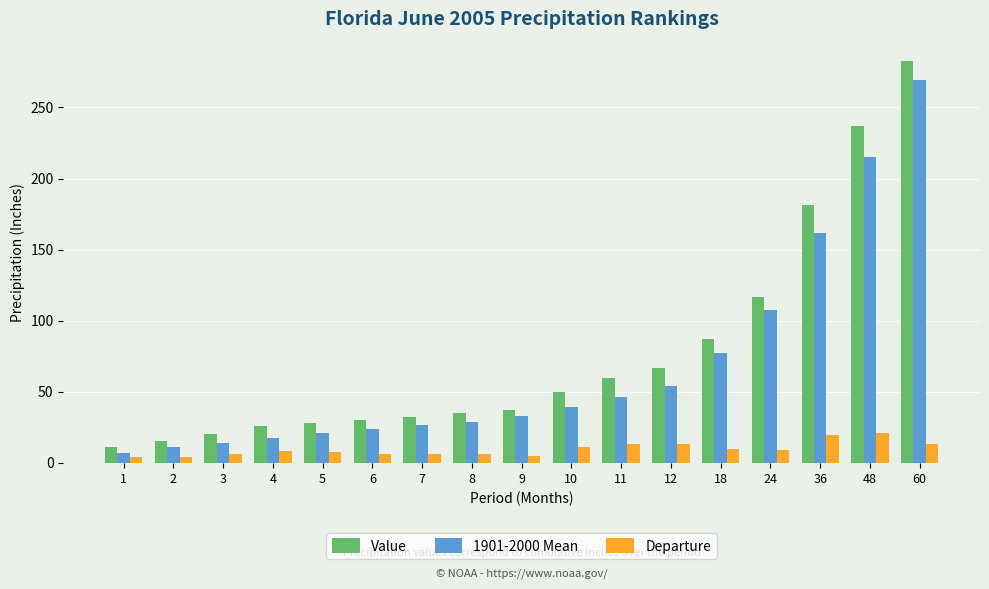

Which series has the widest spread of values?

Value